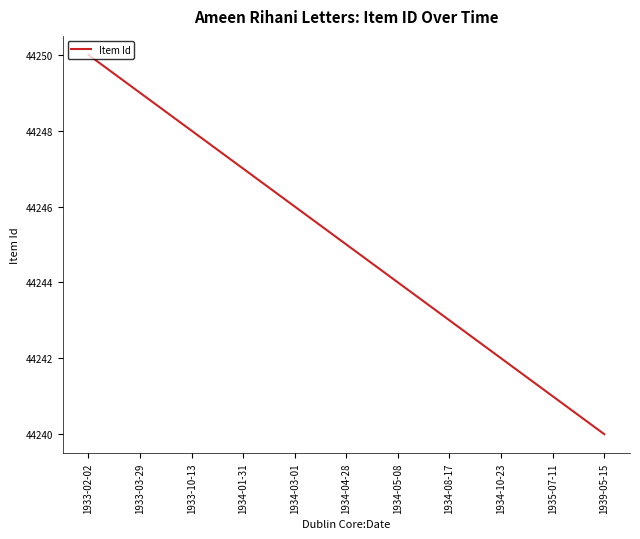

The value at 1934-03-01 is 62190. True or false?

False